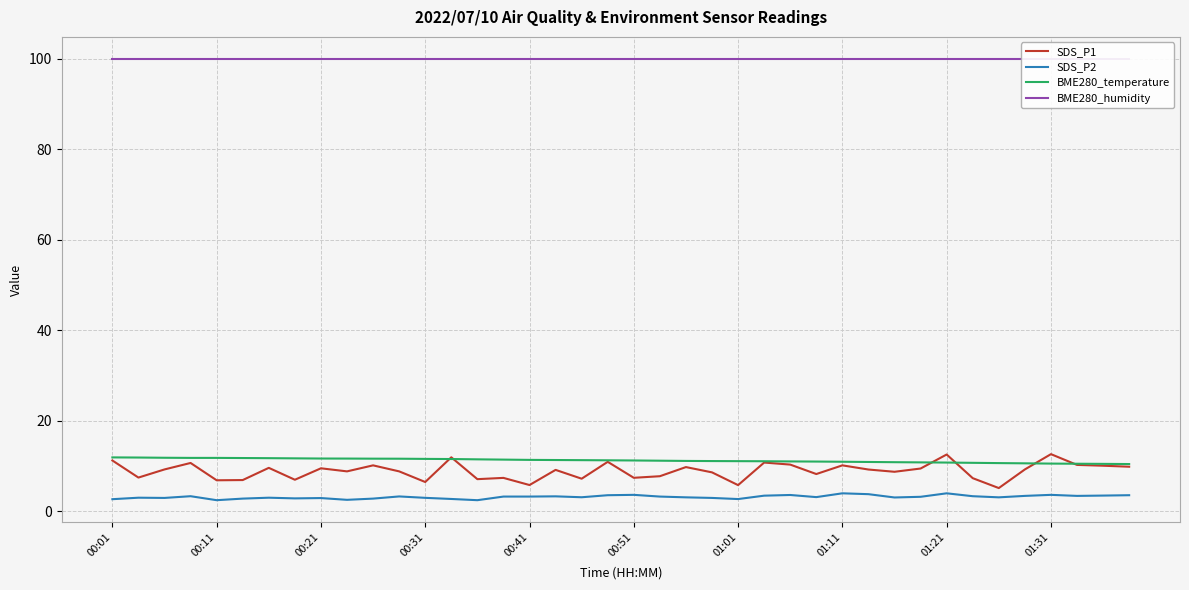

What is the average value of the SDS_P2 series?

3.2